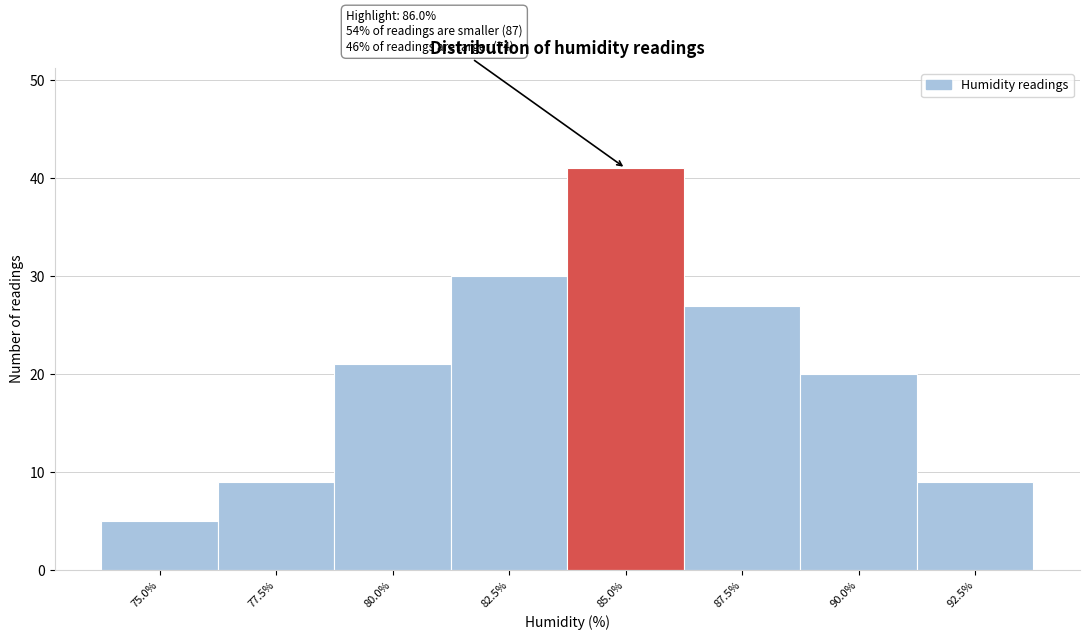

Reading left to right, list all the values displayed in this chart.

75.0%=5	77.5%=9	80.0%=21	82.5%=30	85.0%=41	87.5%=27	90.0%=20	92.5%=9